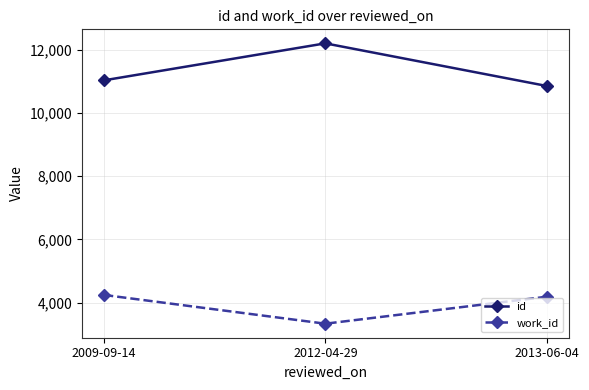

What are all the series names shown in the legend?

id, work_id